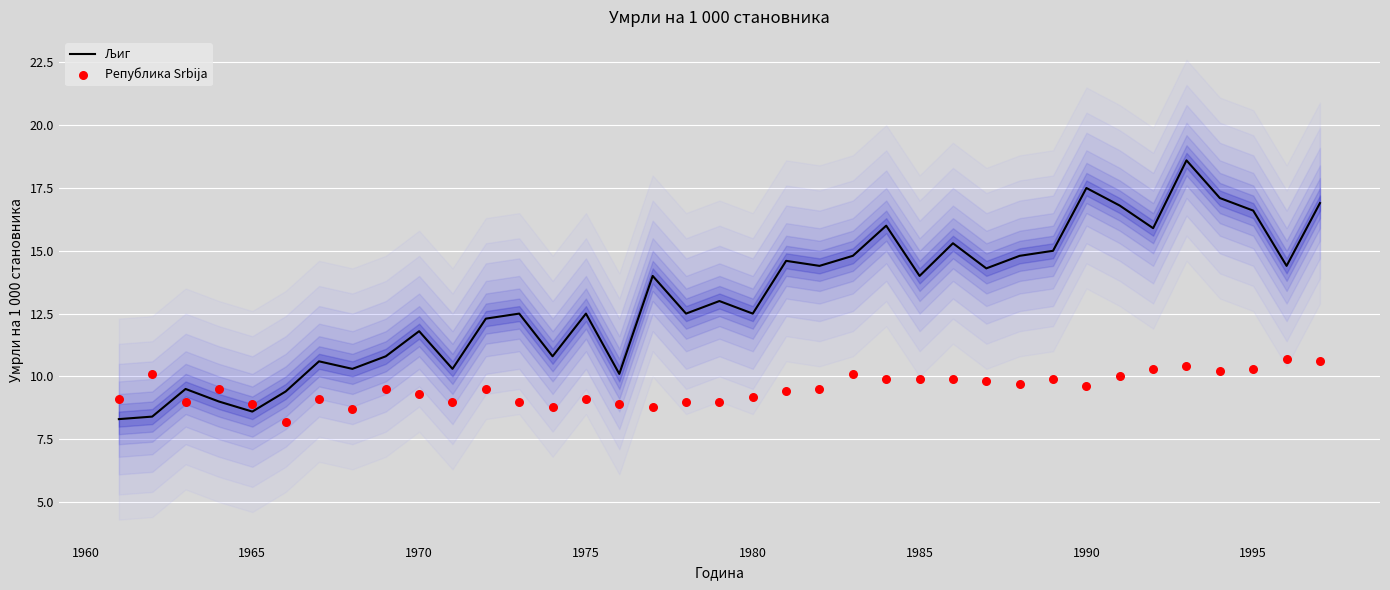

At how many categories does at least one series exceed 16?

6